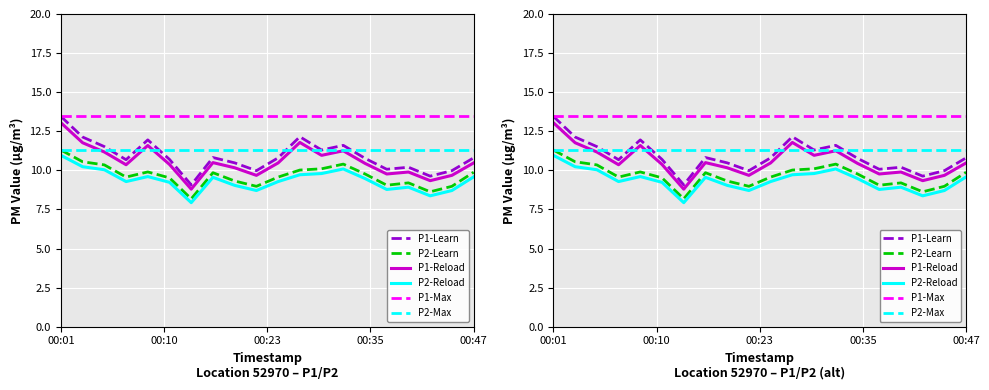

True or false: P1 and P2 cross at least once.

False